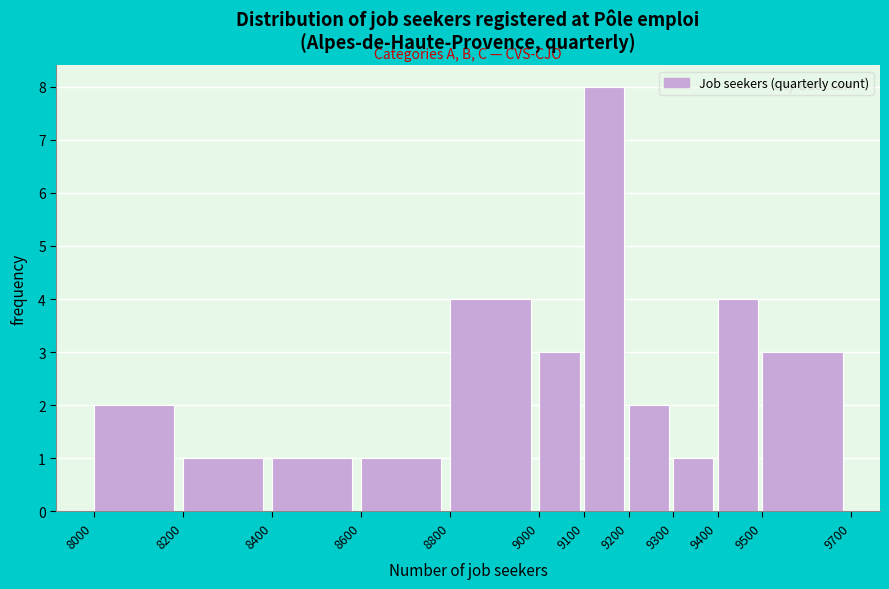

Which range on the x-axis has the tallest bar?

9100 to 9200